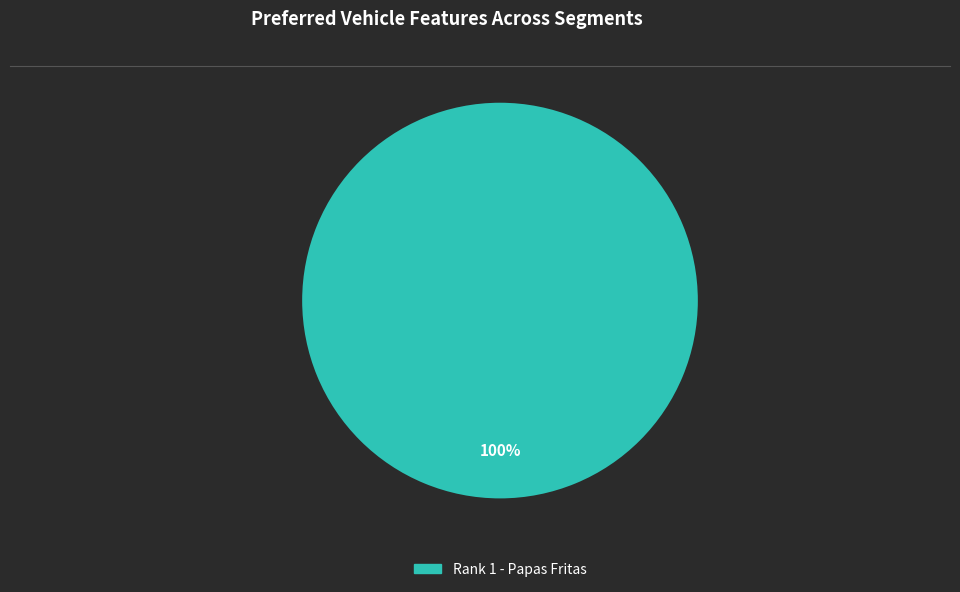

How many slices are in this pie chart?

1